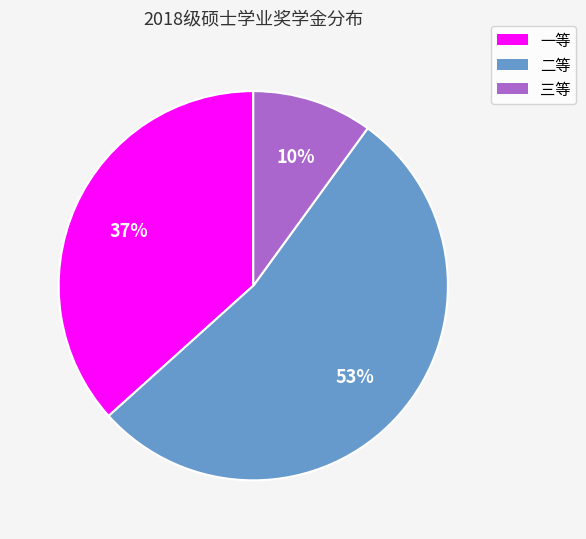

The 二等 slice represents 43% of the pie. True or false?

False